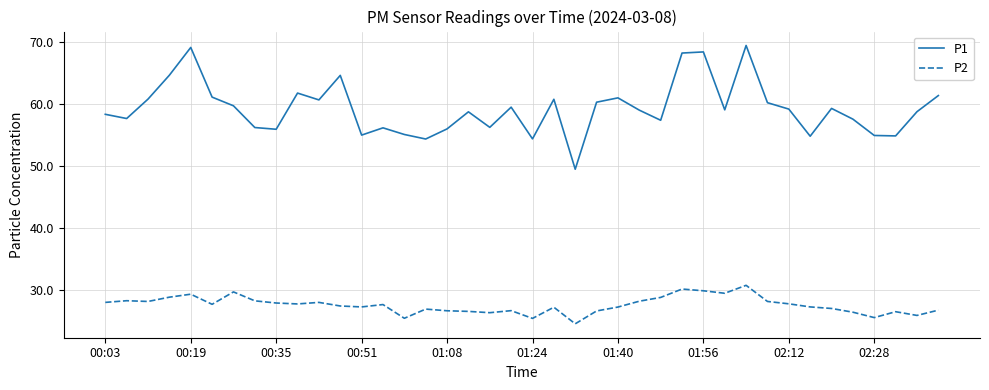

True or false: P2 and P1 intersect in this chart.

False